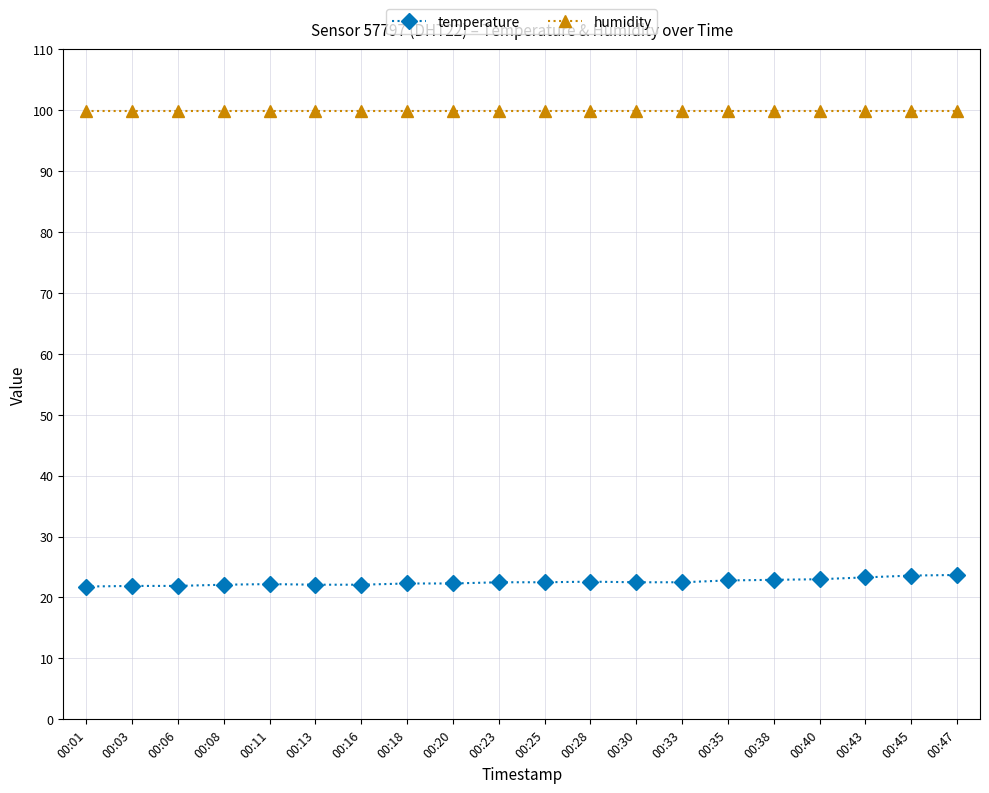

Does the chart display data point markers on the line(s)?

Yes